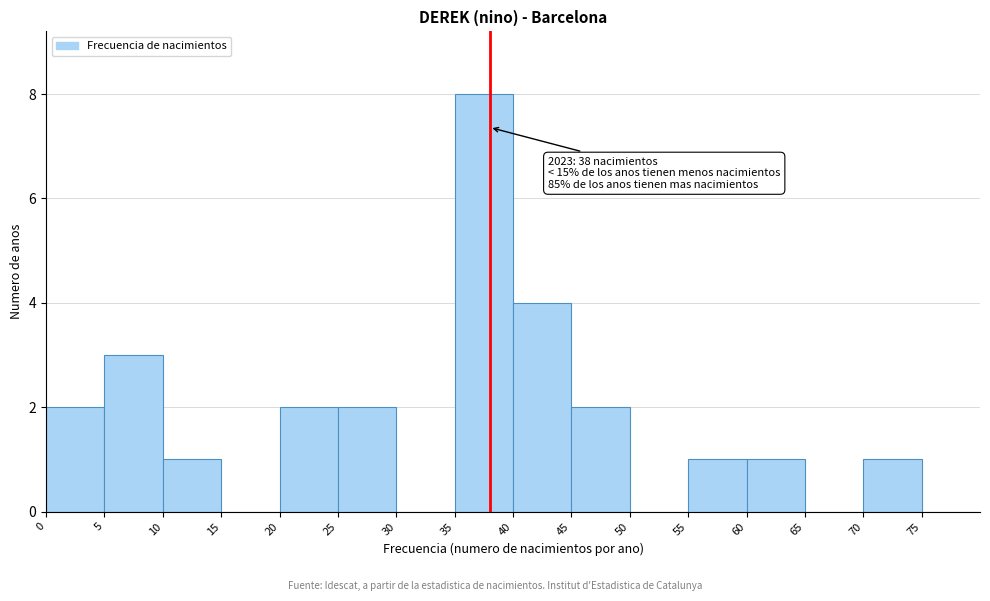

Which range on the x-axis has the tallest bar?

35 to 40